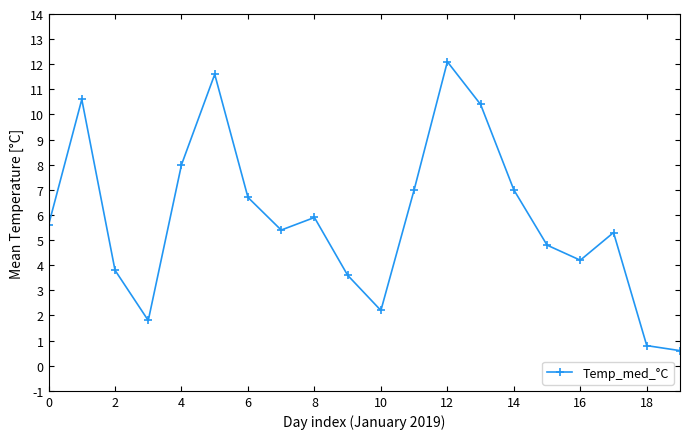

What is the minimum value shown in the chart?

0.6